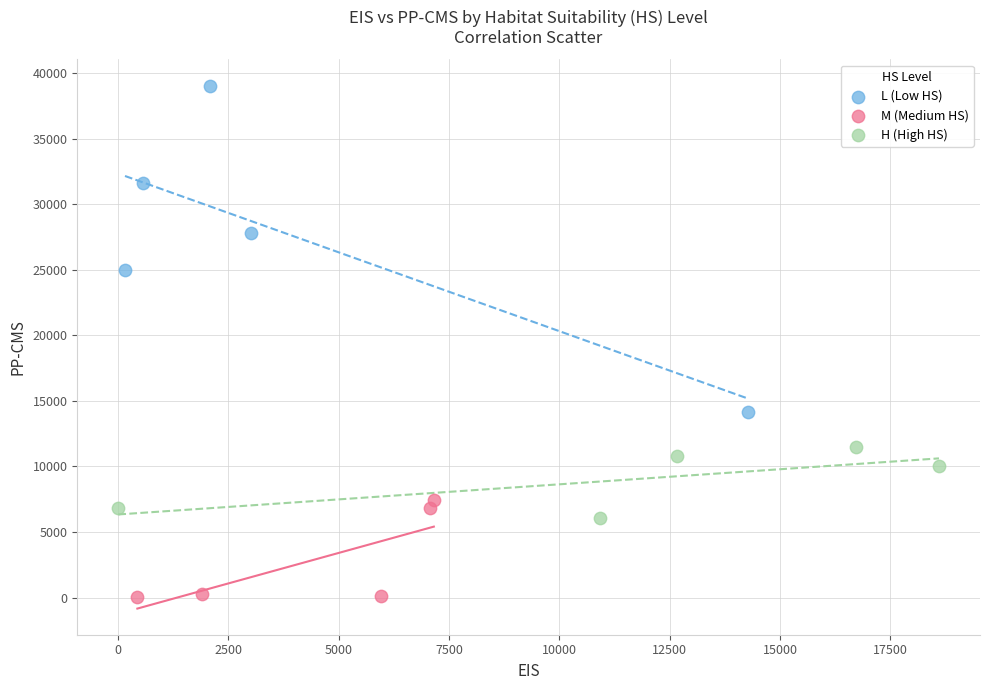

Which series reaches the maximum Y coordinate?

L (Low HS)